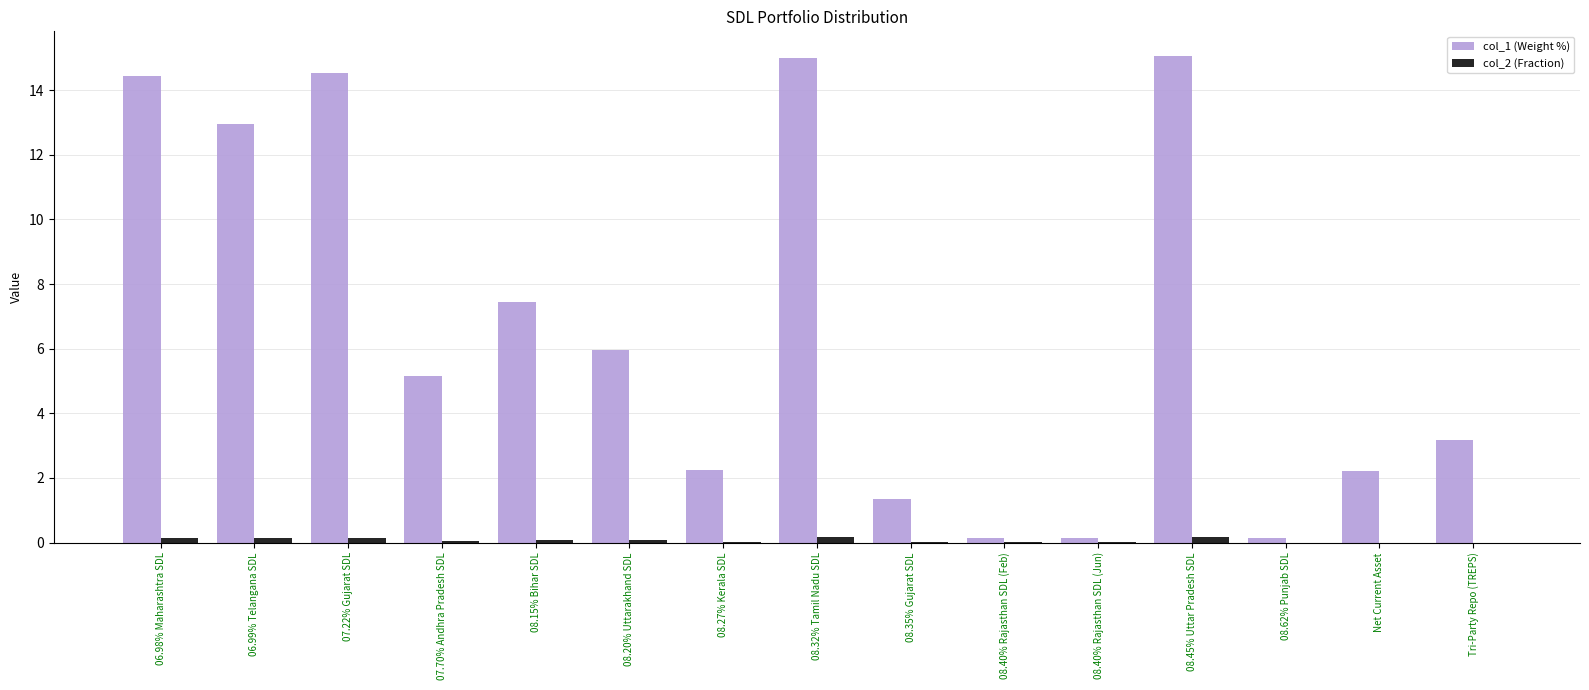

How many series are shown in this chart?

2